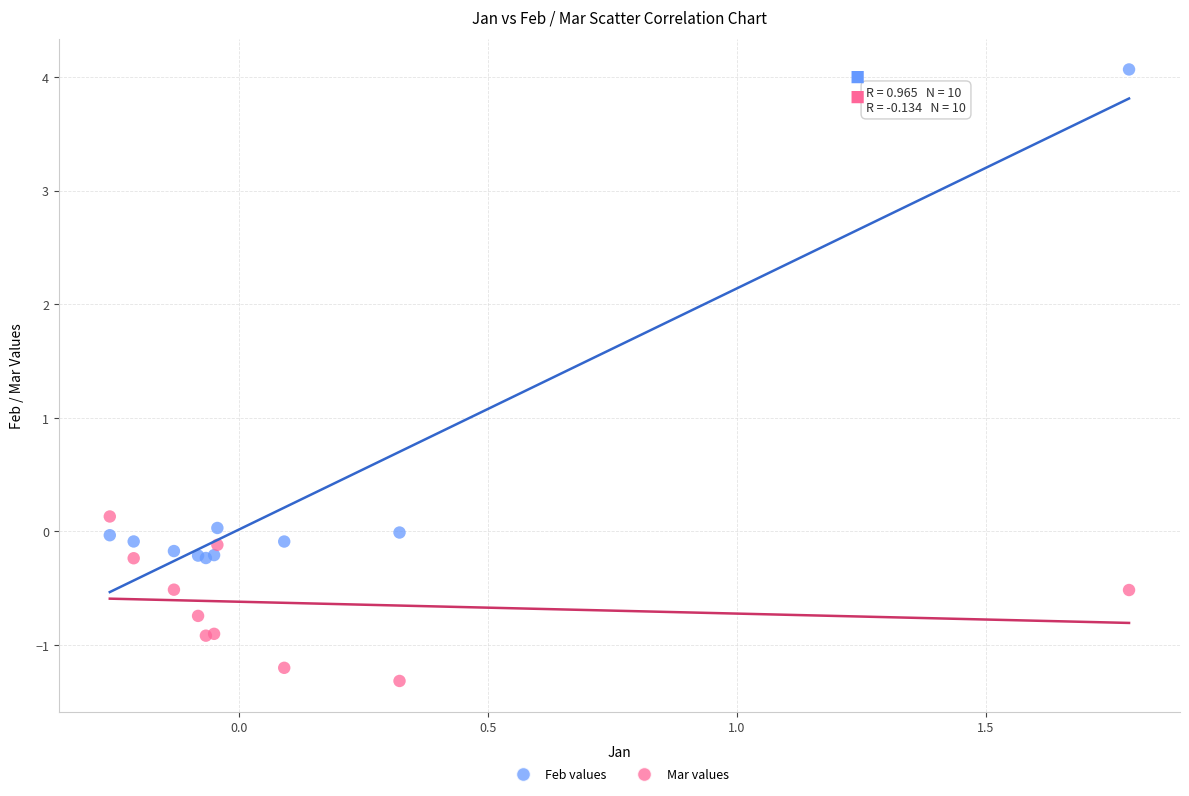

Which series has the largest Y range (max minus min)?

Feb values